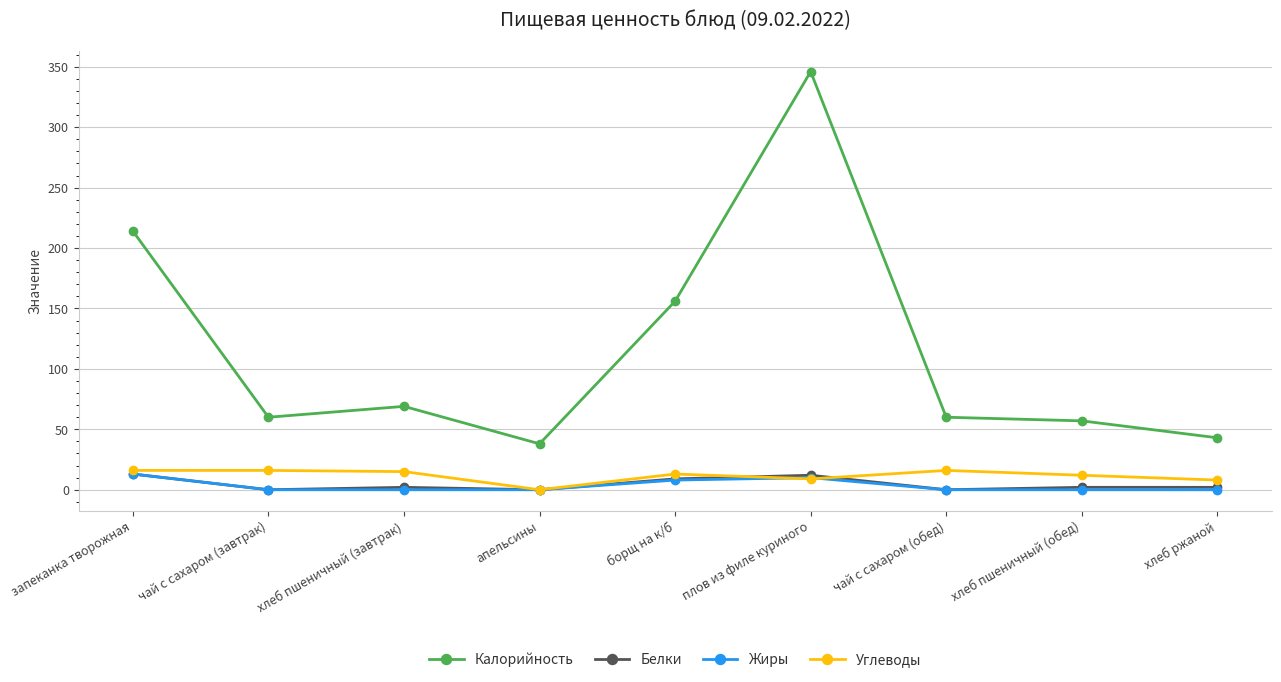

Where is Калорийность nearest to the value 192?

запеканка творожная